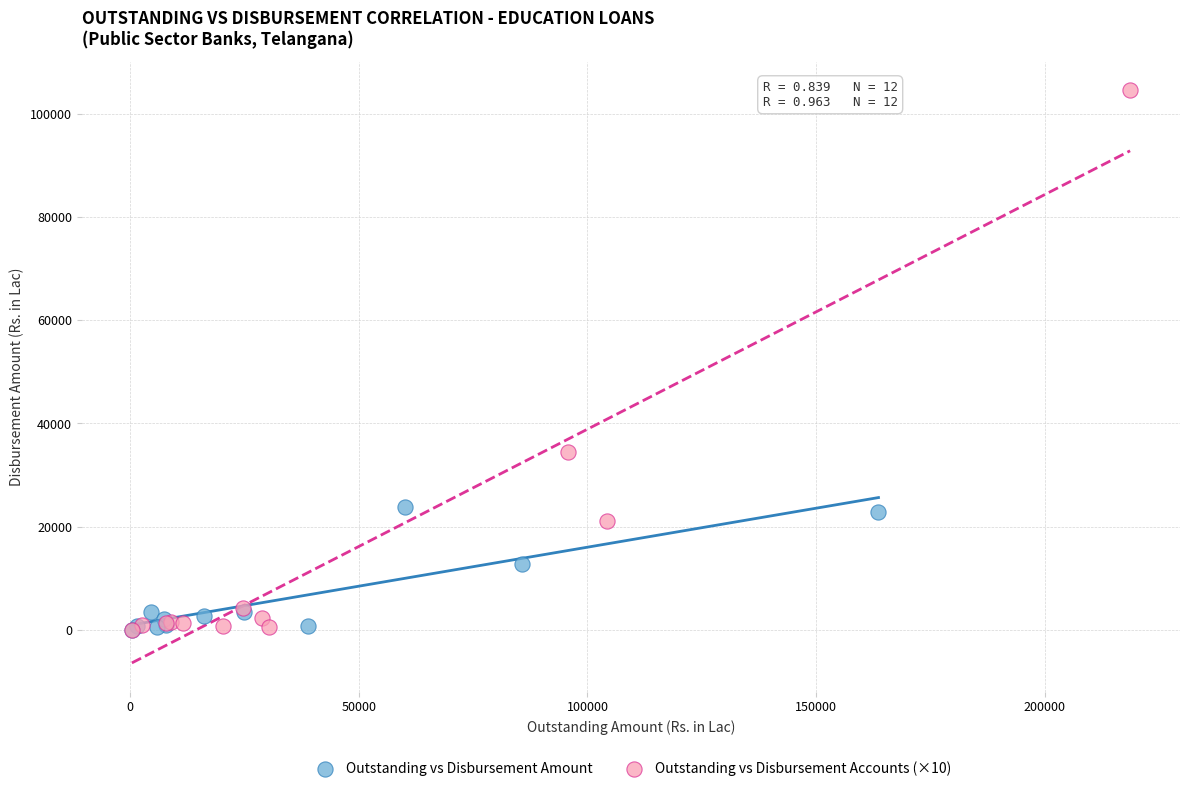

What are all the series names shown in the legend?

Outstanding vs Disbursement Amount, Outstanding vs Disbursement Accounts (×10)